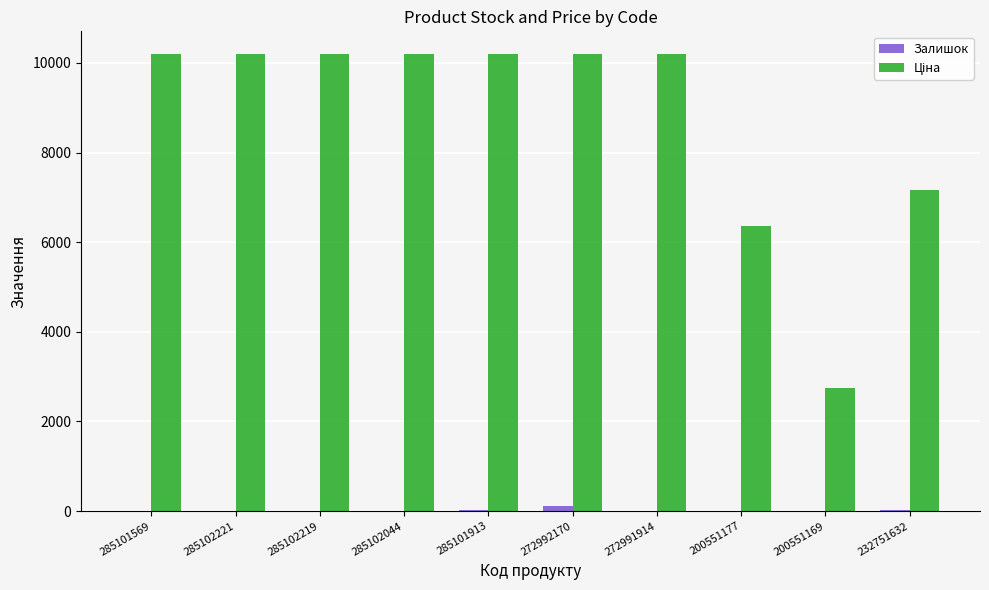

What is the maximum value shown in the chart?

10196.7